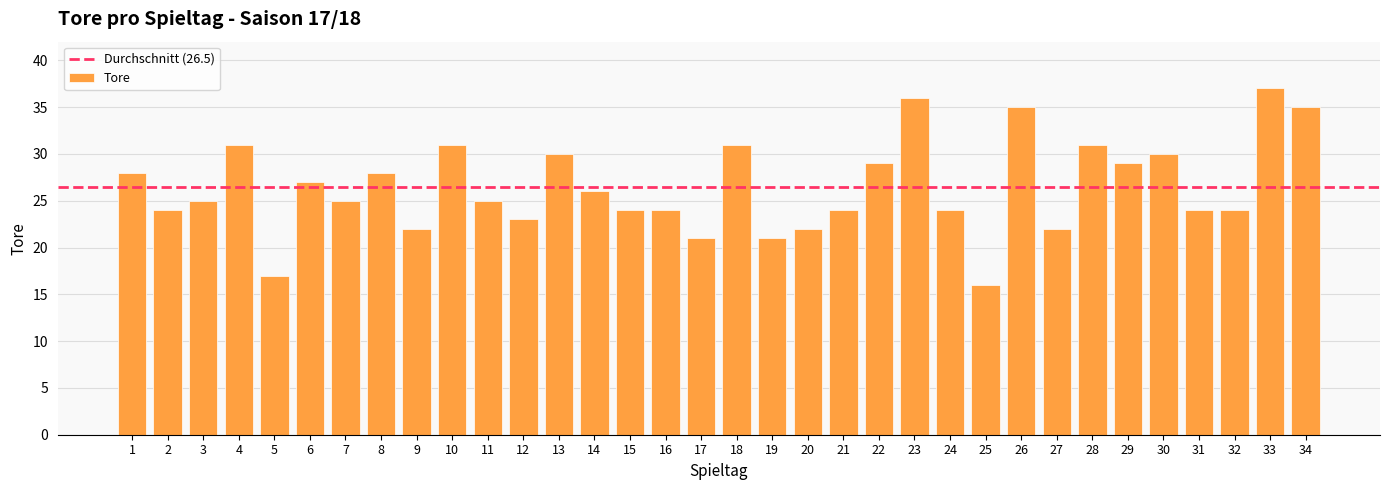

How many distinct data groups are displayed?

1